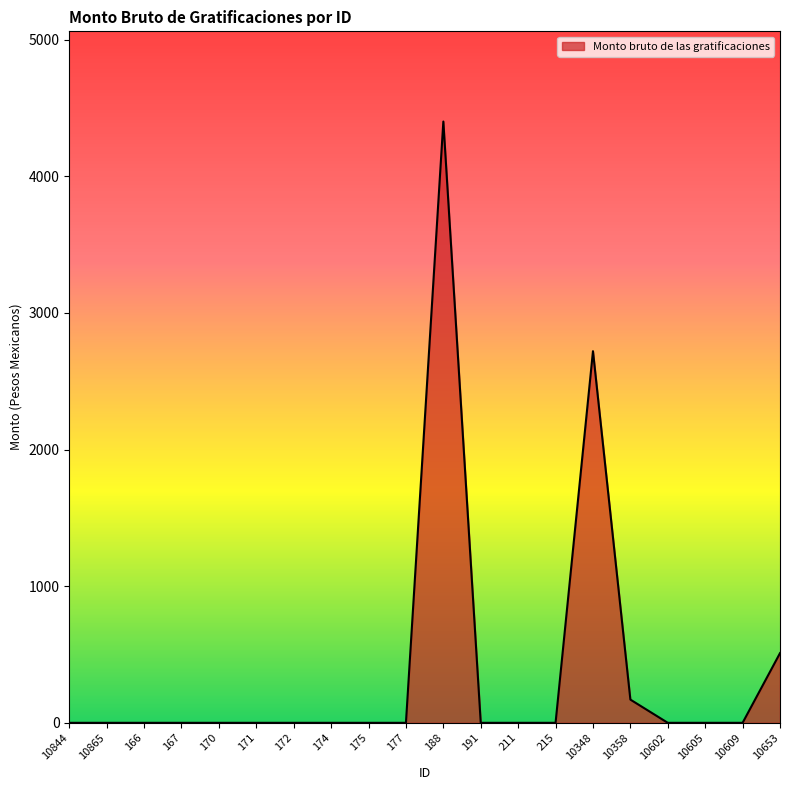

Reading right to left, list all the values displayed in this chart.

10653=510.0	10609=0.0	10605=0.0	10602=0.0	10358=170.0	10348=2719.8	215=0.0	211=0.0	191=0.0	188=4400.5	177=0.0	175=0.0	174=0.0	172=0.0	171=0.0	170=0.0	167=0.0	166=0.0	10865=0.0	10844=0.0